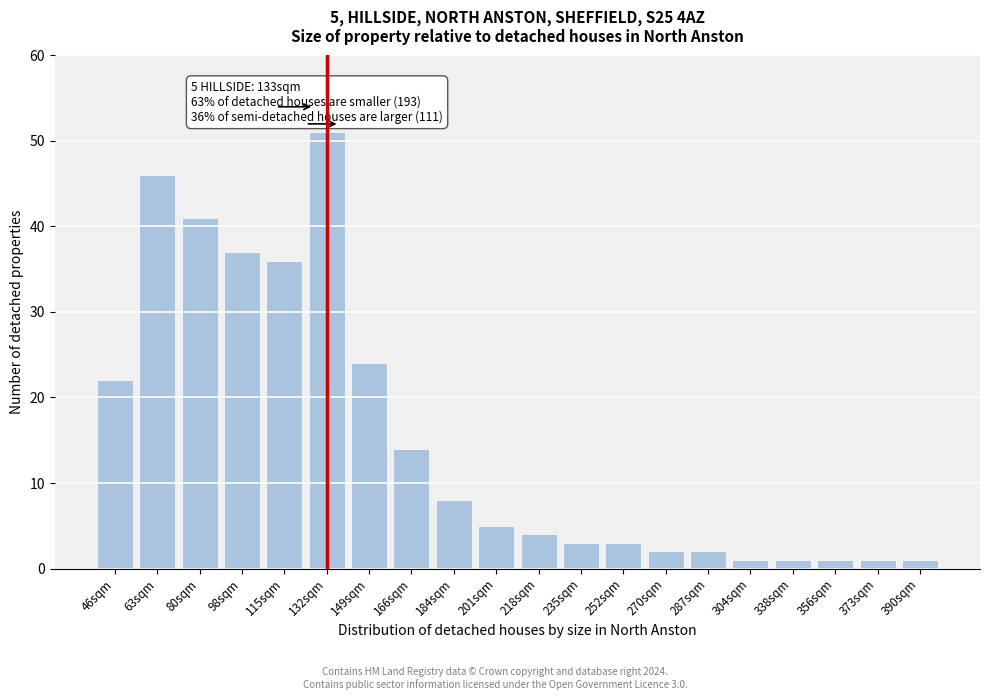

Reading right to left, what are all the values shown in this chart?

1	1	1	1	1	2	2	3	3	4	5	8	14	24	51	36	37	41	46	22